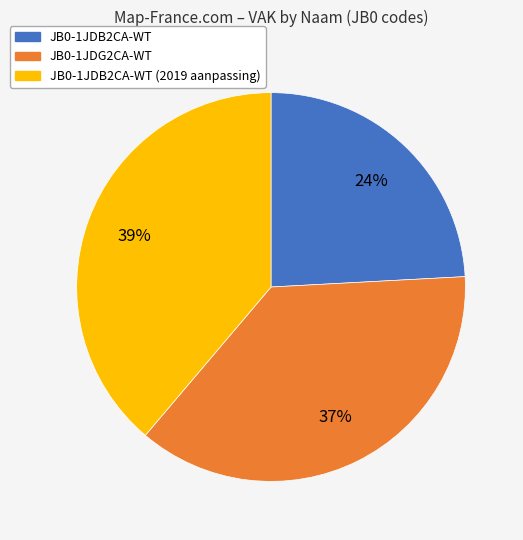

Is there a majority slice in this chart?

No